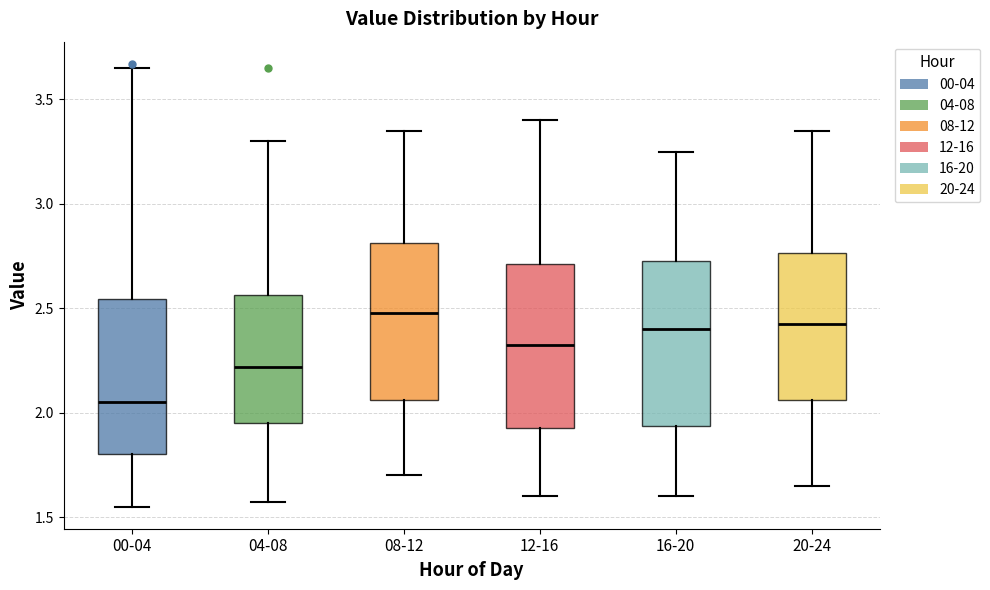

Reading left to right, transcribe this box plot: for each box, give where its median line is, the range the box spans, and where its two whiskers end, as read against the y-axis. The values are not printed on the chart, so give them approximately, as read against the axis.

00-04: median 2.05, box 1.80 to 2.55, whiskers 1.55 to 3.65
04-08: median 2.20, box 1.95 to 2.55, whiskers 1.55 to 3.30
08-12: median 2.50, box 2.05 to 2.80, whiskers 1.70 to 3.35
12-16: median 2.35, box 1.95 to 2.70, whiskers 1.60 to 3.40
16-20: median 2.40, box 1.95 to 2.75, whiskers 1.60 to 3.25
20-24: median 2.45, box 2.05 to 2.75, whiskers 1.65 to 3.35